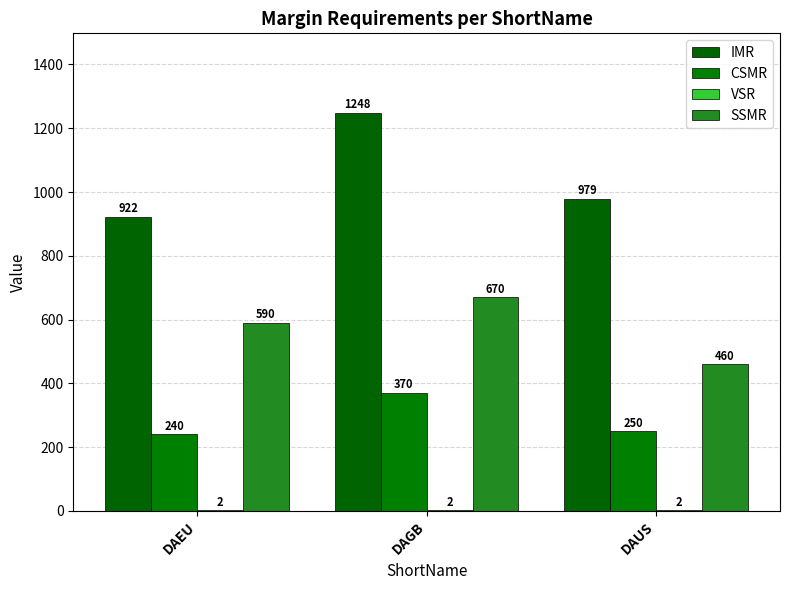

What is the maximum value for VSR?

2